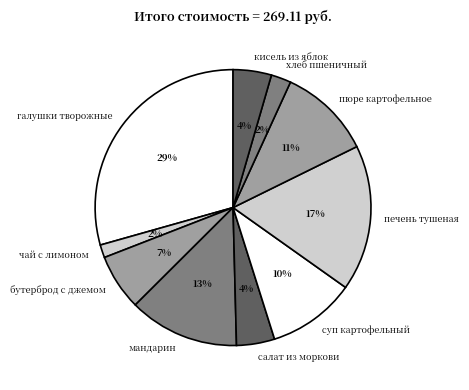

Approximately how many times larger is the value at чай с лимоном compared to печень тушеная?

0.1